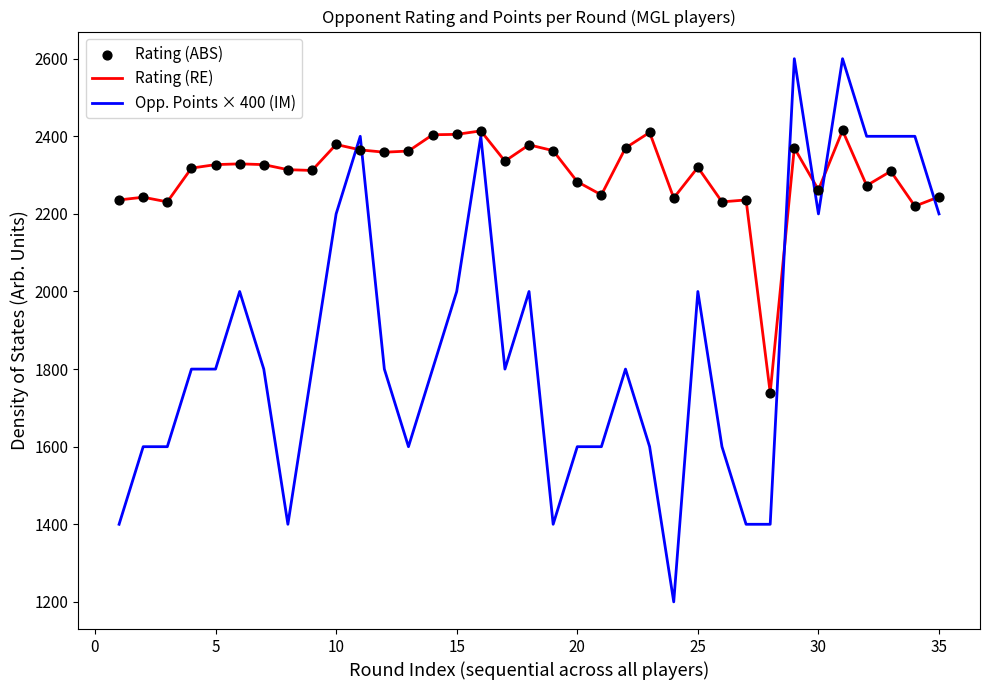

Which series has the largest range (max minus min)?

Opp. Points × 400 (IM)